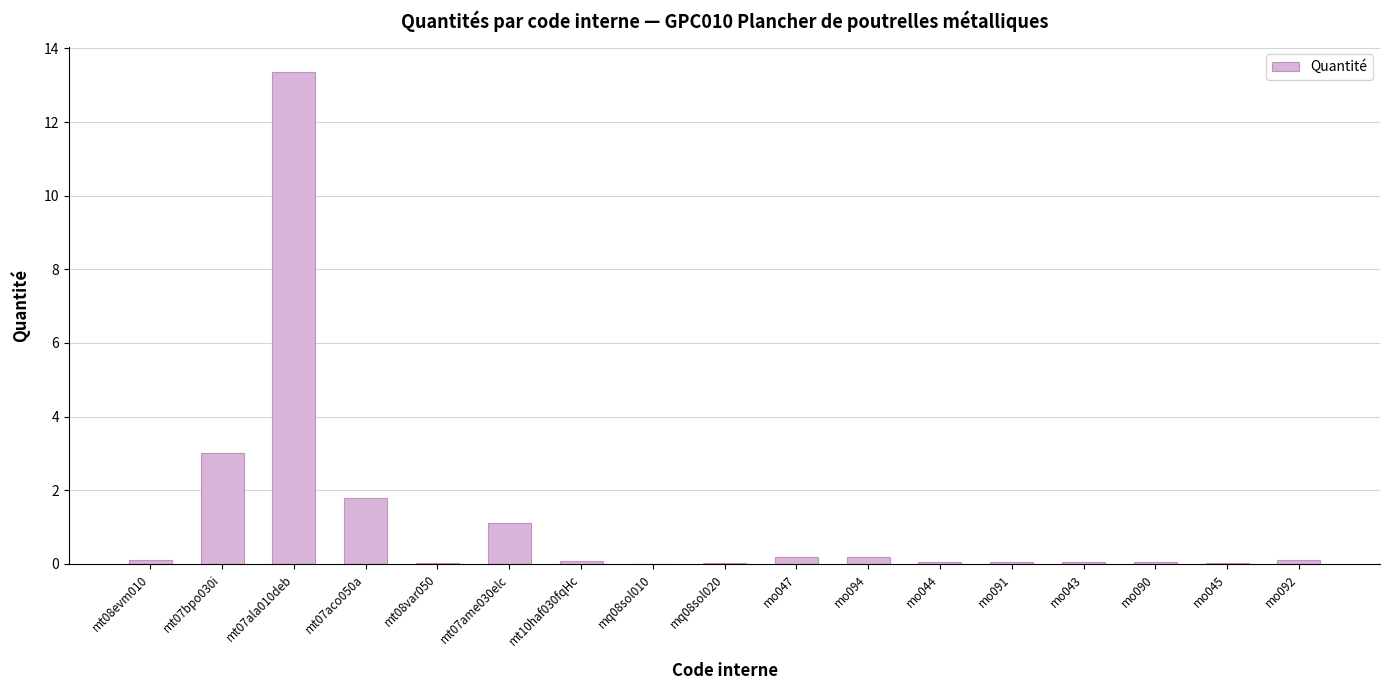

The chart shows a value of 1.8 at mt07aco050a. True or false?

True